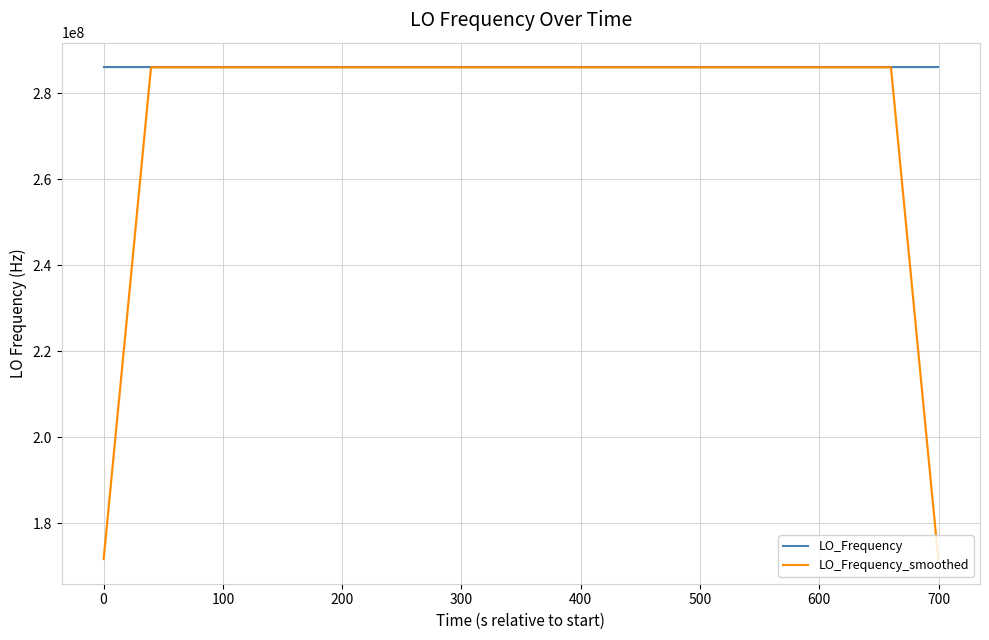

What is the minimum value for LO_Frequency?

286046996.6